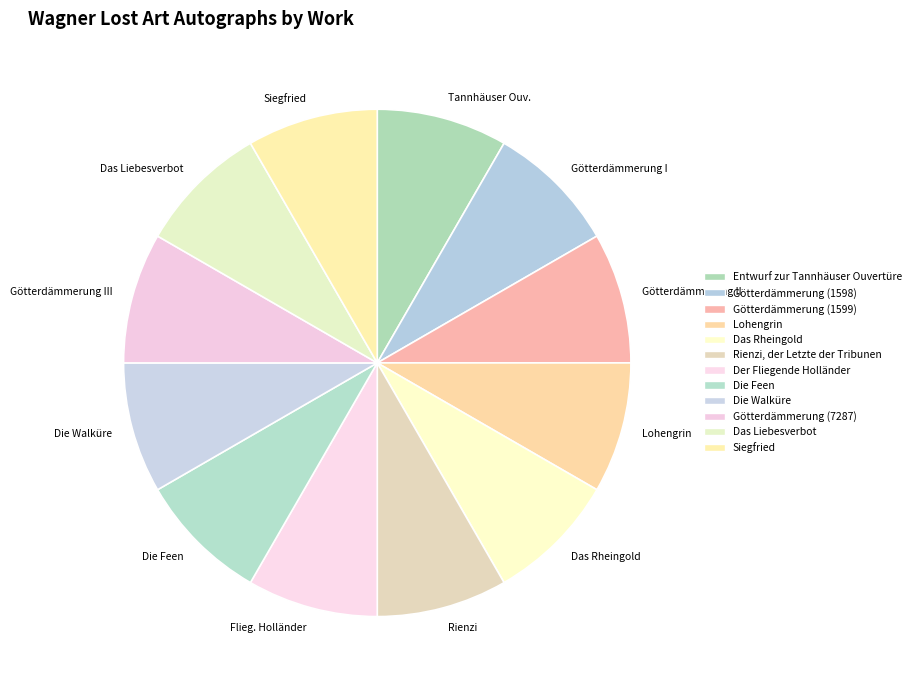

Is the sum of Tannhäuser Ouv. and Götterdämmerung I greater than half?

No